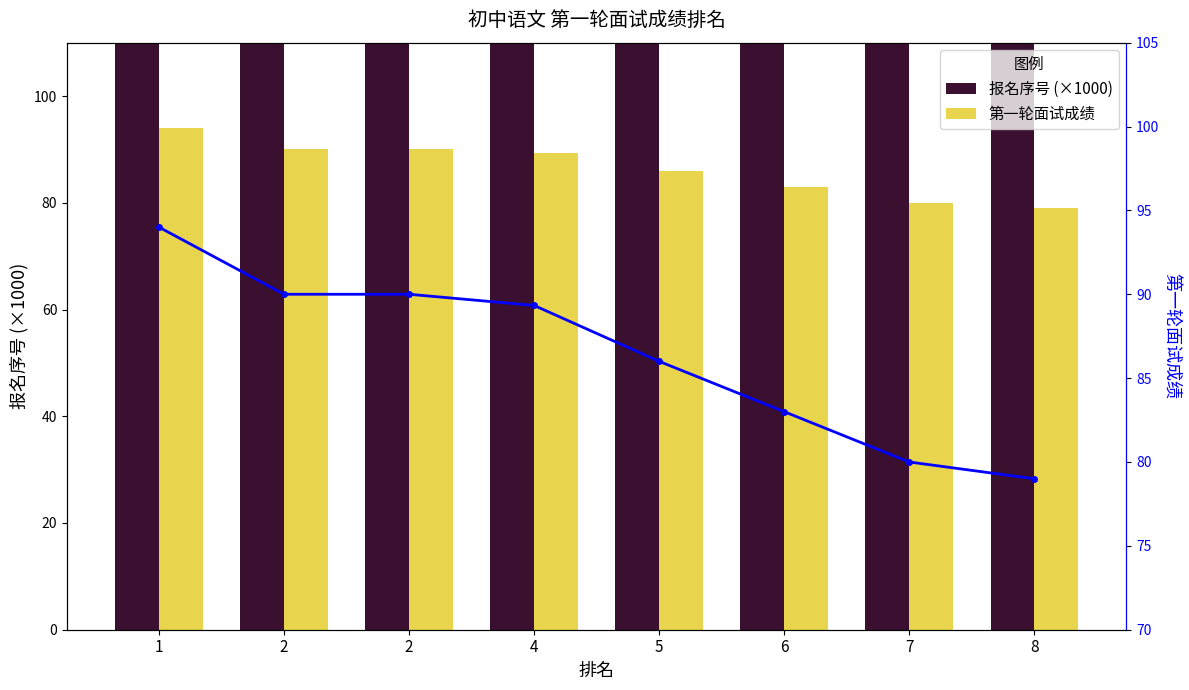

At which category does the chart reach its peak across all series?

4